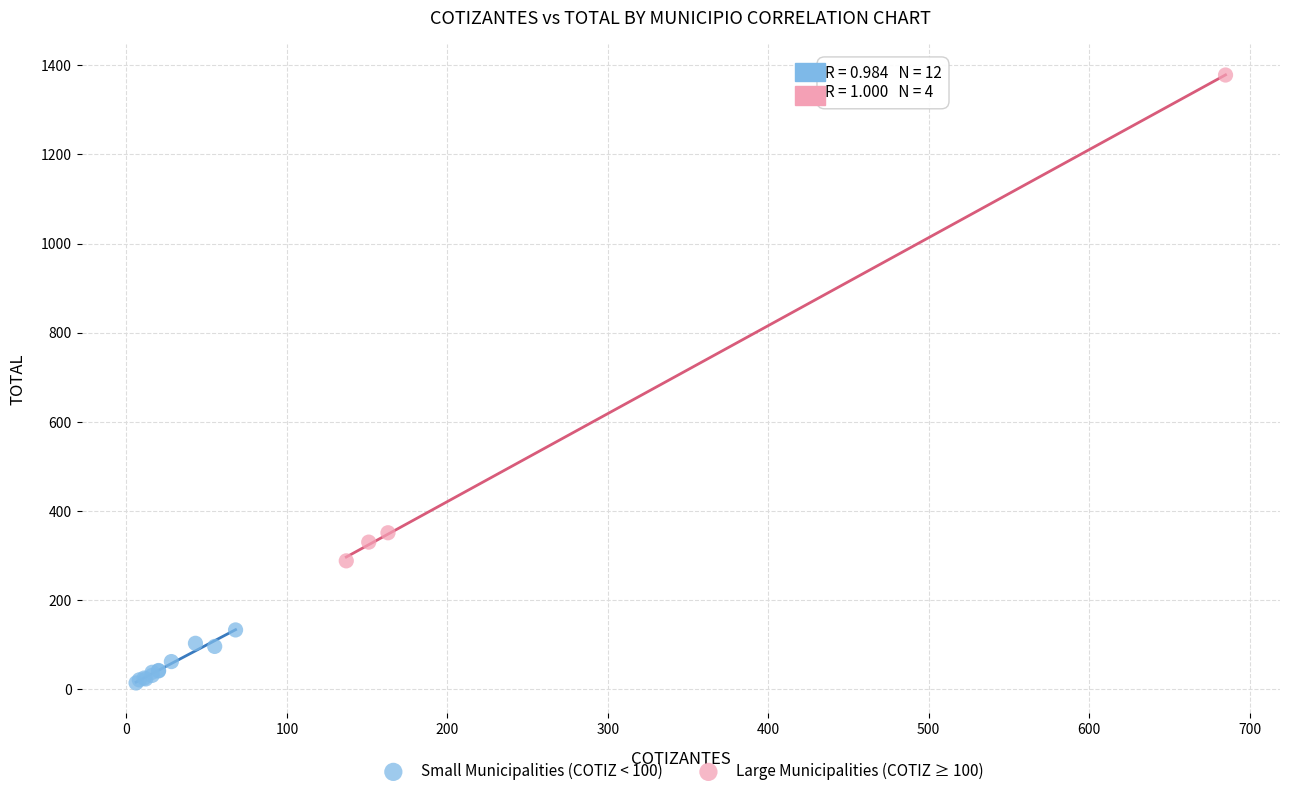

Which series contains the highest Y value?

Large Municipalities (COTIZ ≥ 100)